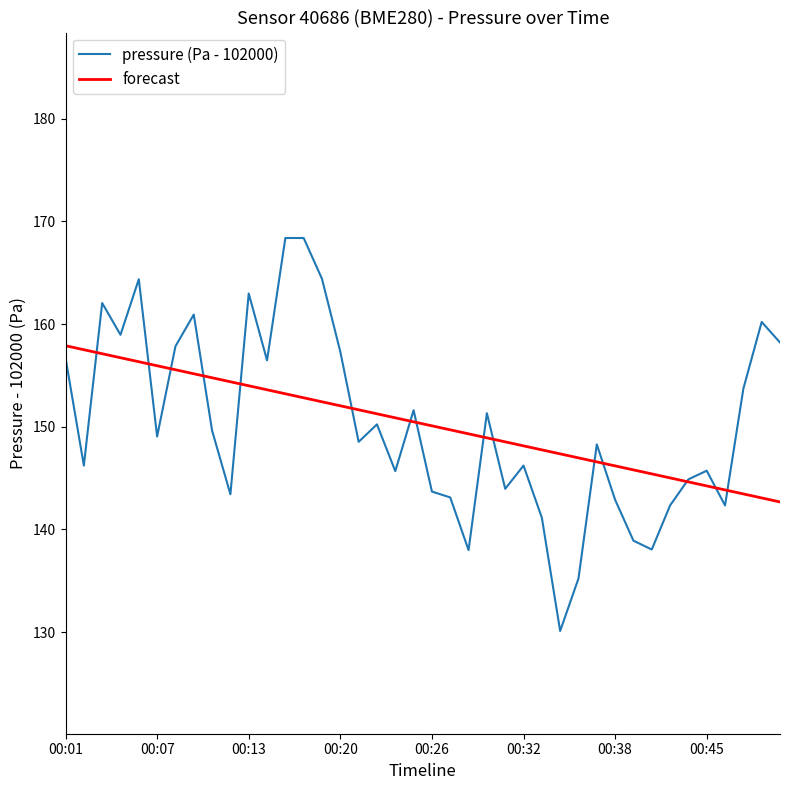

Which series has the widest spread of values?

pressure (Pa - 102000)